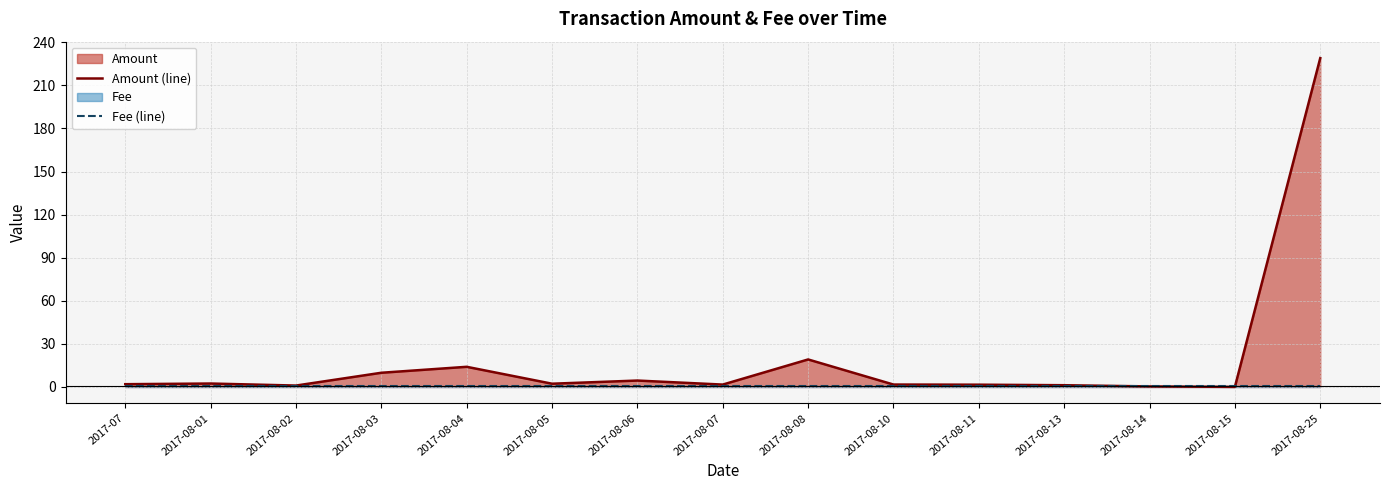

What is the maximum value shown in the chart?

229.0